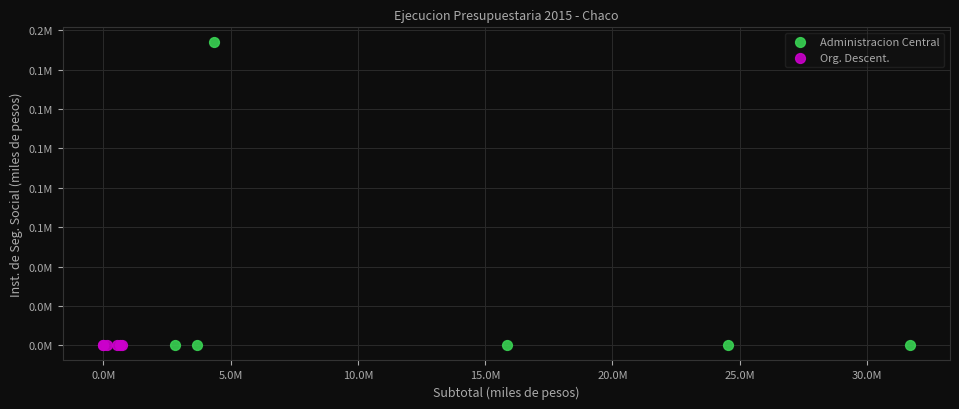

What are all the series names shown in the legend?

Administracion Central, Org. Descent.